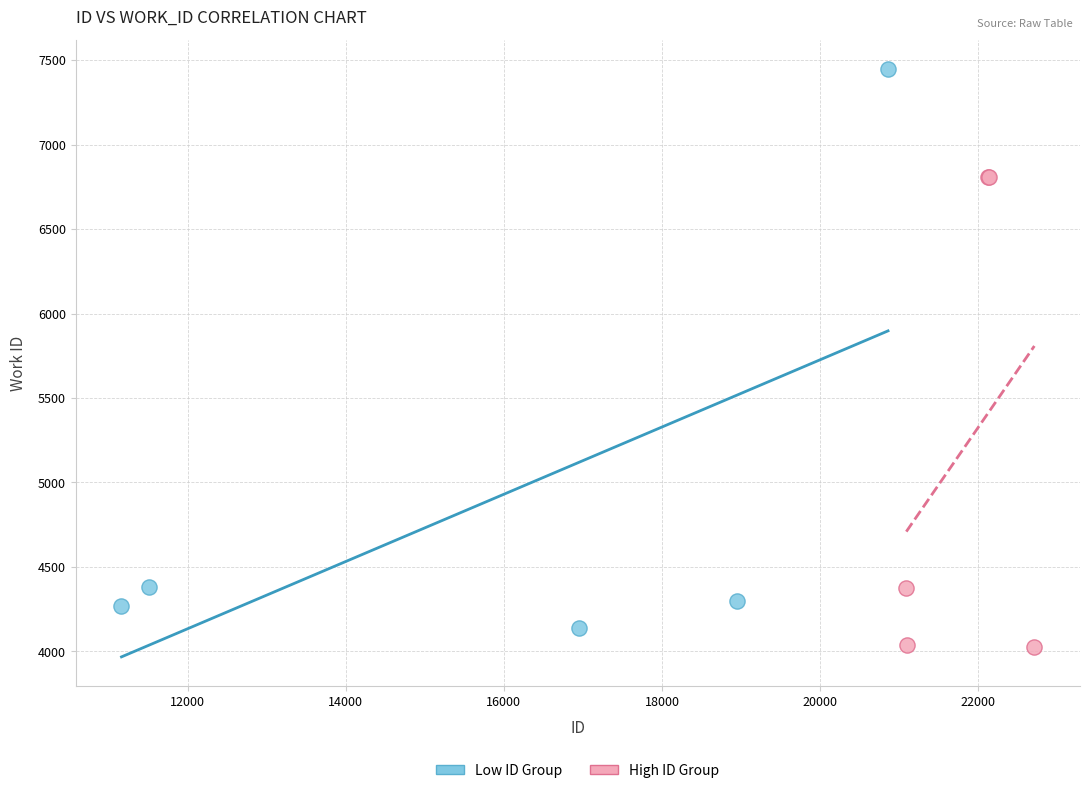

Which series has the widest spread of Y values?

Low ID Group